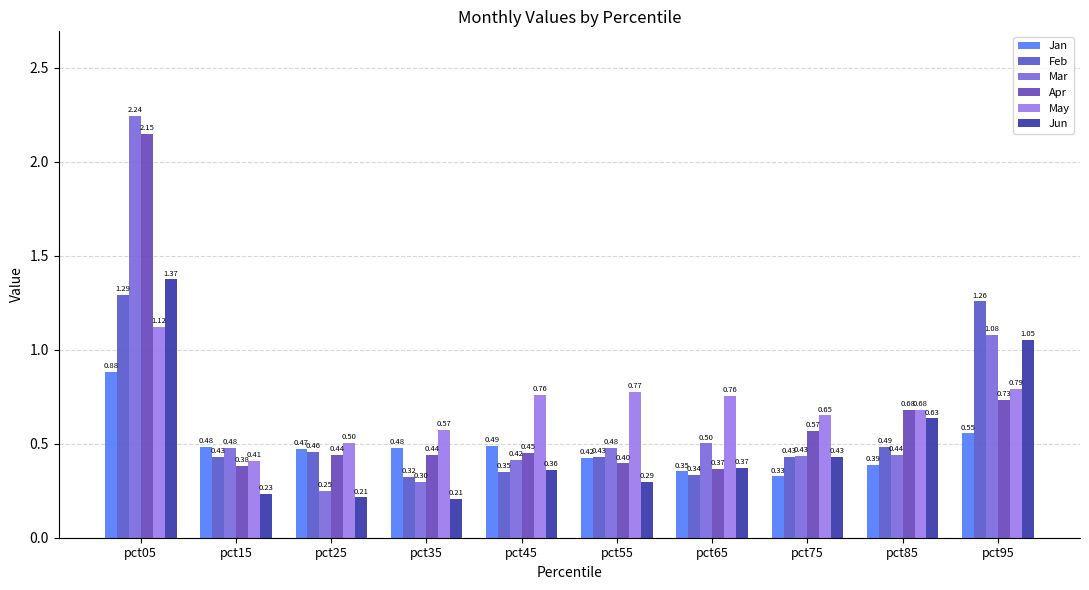

At which category does the chart reach its minimum across all series?

pct35